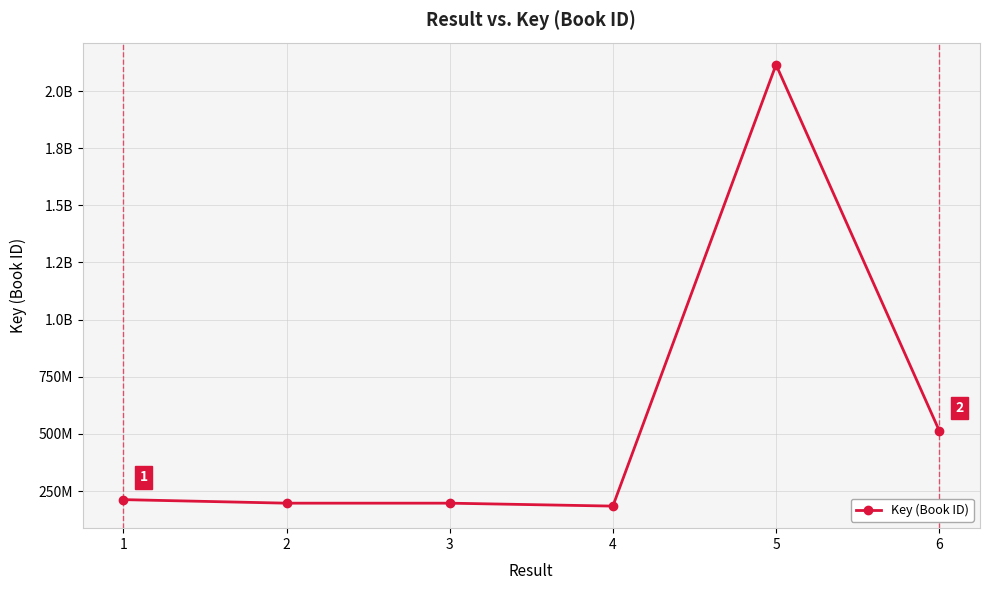

What is the smallest value displayed?

184163619